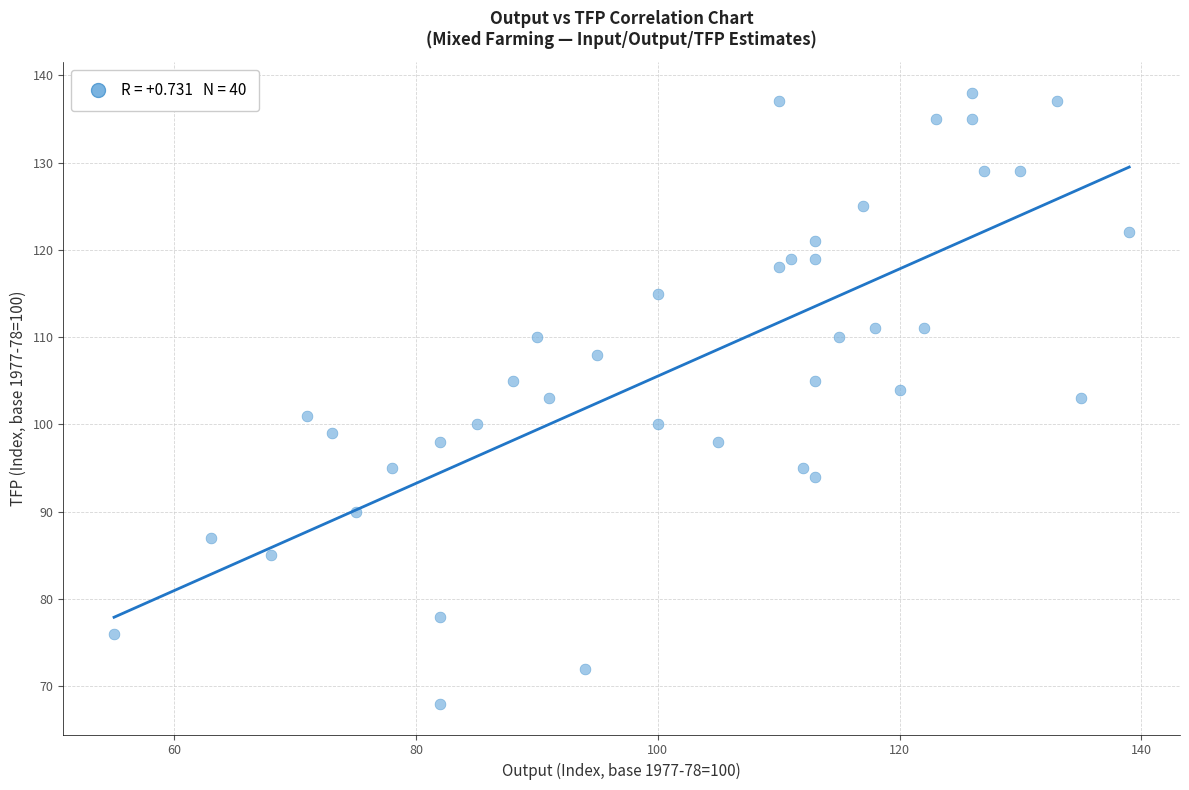

What is the range of Y values (max minus min)?

70